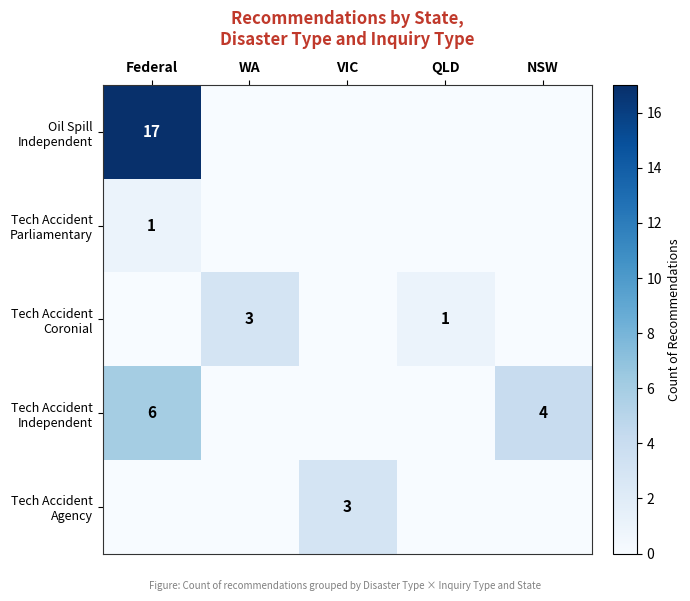

How many data points in Tech Accident Coronial are above 0?

2